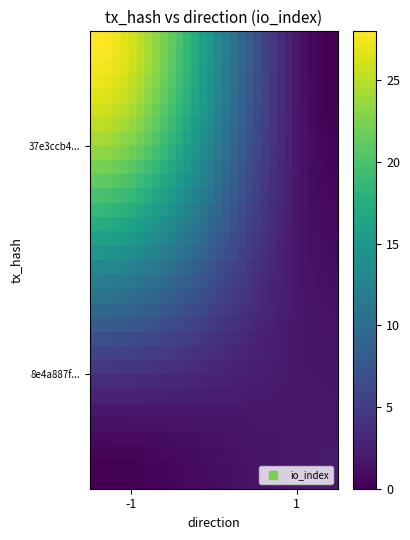

At how many categories does at least one series exceed 5?

23